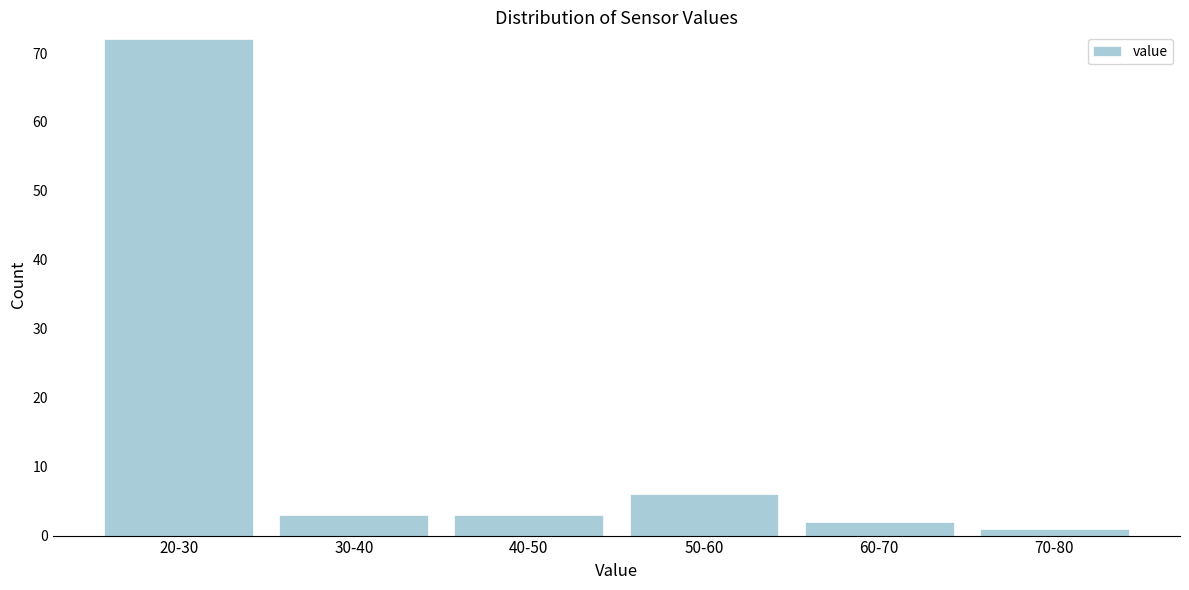

Reading left to right, transcribe all the data shown in this chart.

20-30=72	30-40=3	40-50=3	50-60=6	60-70=2	70-80=1